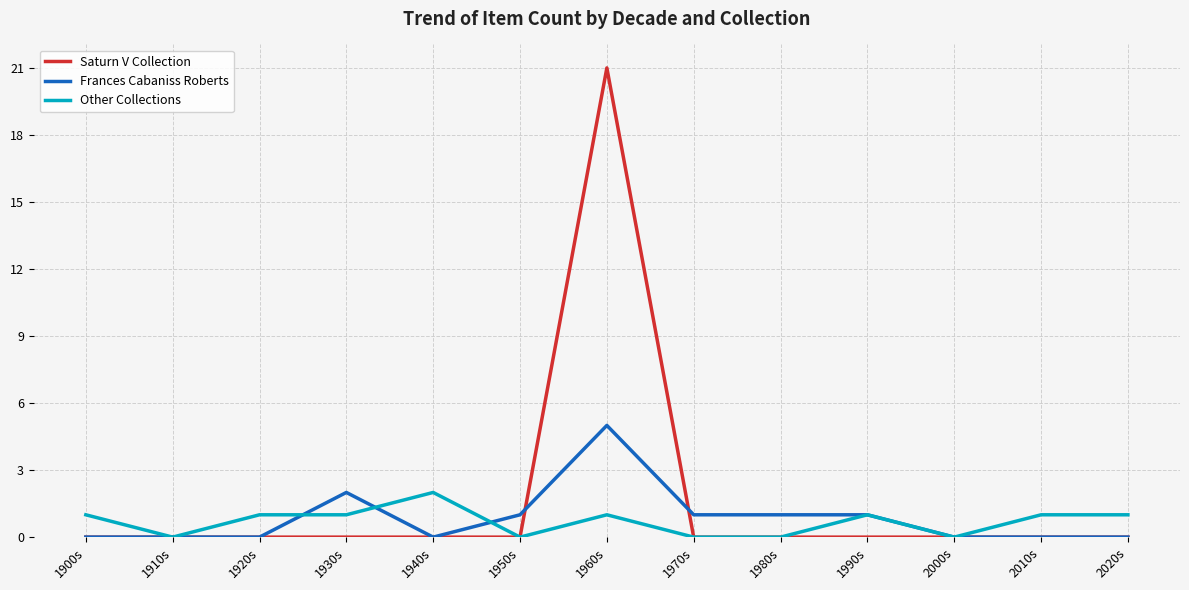

The value of Saturn V Collection at 1900s is 12. True or false?

False